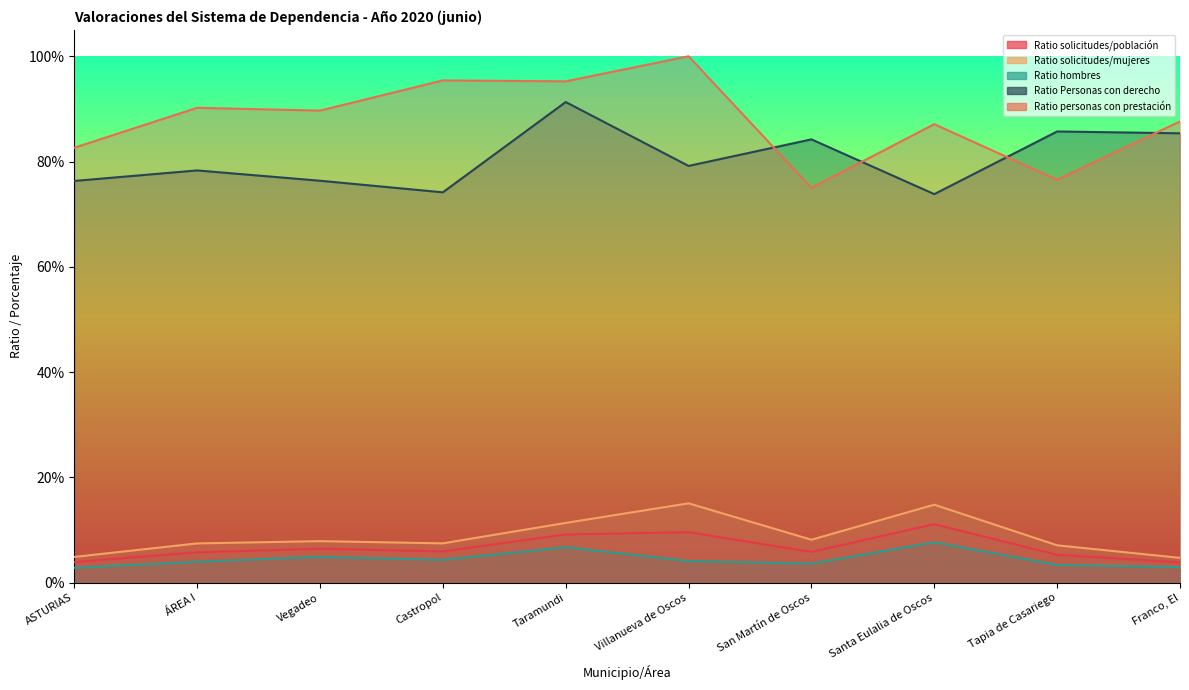

Between ÁREA I and Taramundi, which series saw the biggest shift?

Ratio Personas con derecho